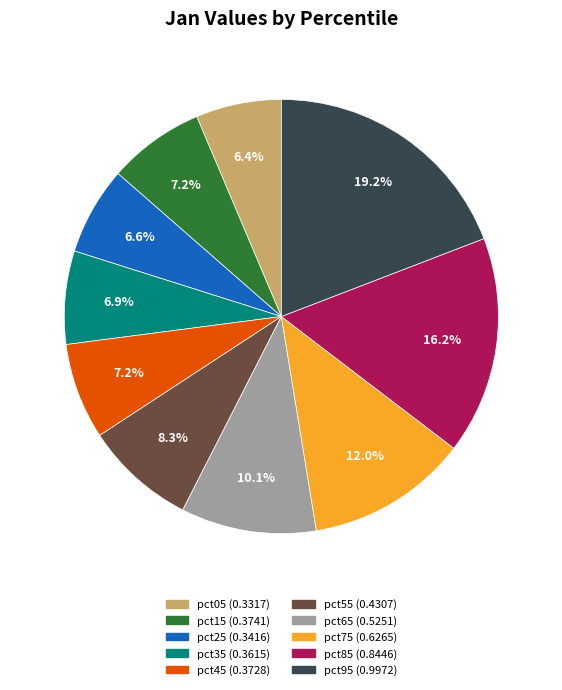

True or false: pct95 accounts for 19% of the total.

True